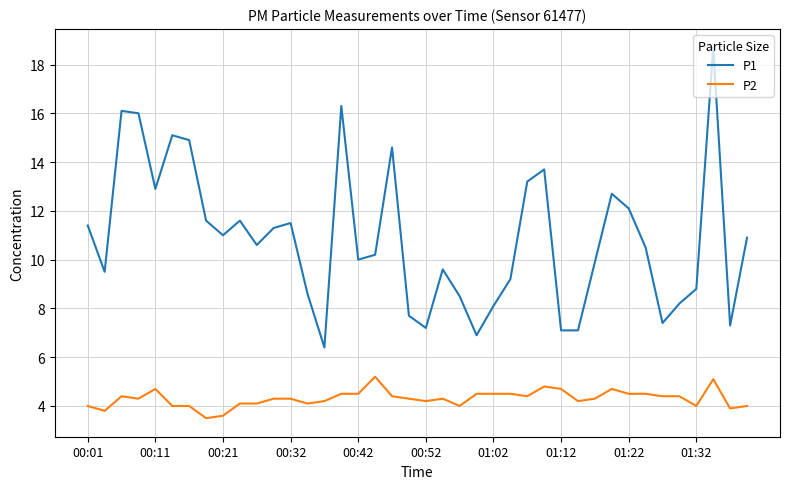

What is the difference between the second highest and second lowest values in the P1 series?

9.4